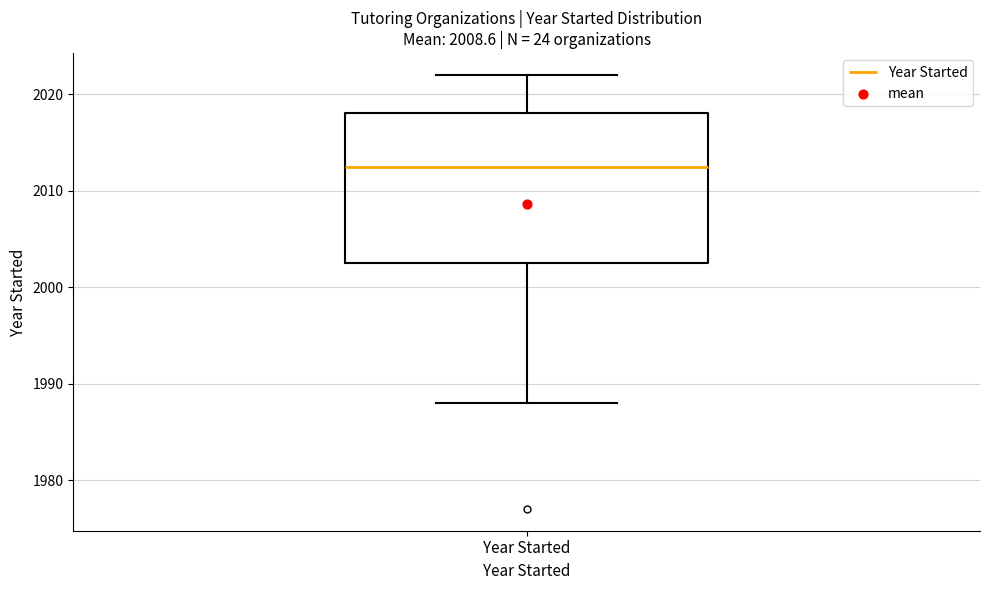

Transcribe this box plot: give where the median line is, the range the box spans, and where the two whiskers end, as read against the y-axis. The values are not printed on the chart, so give them approximately, as read against the axis.

median 2013, box 2003 to 2018, whiskers 1988 to 2022